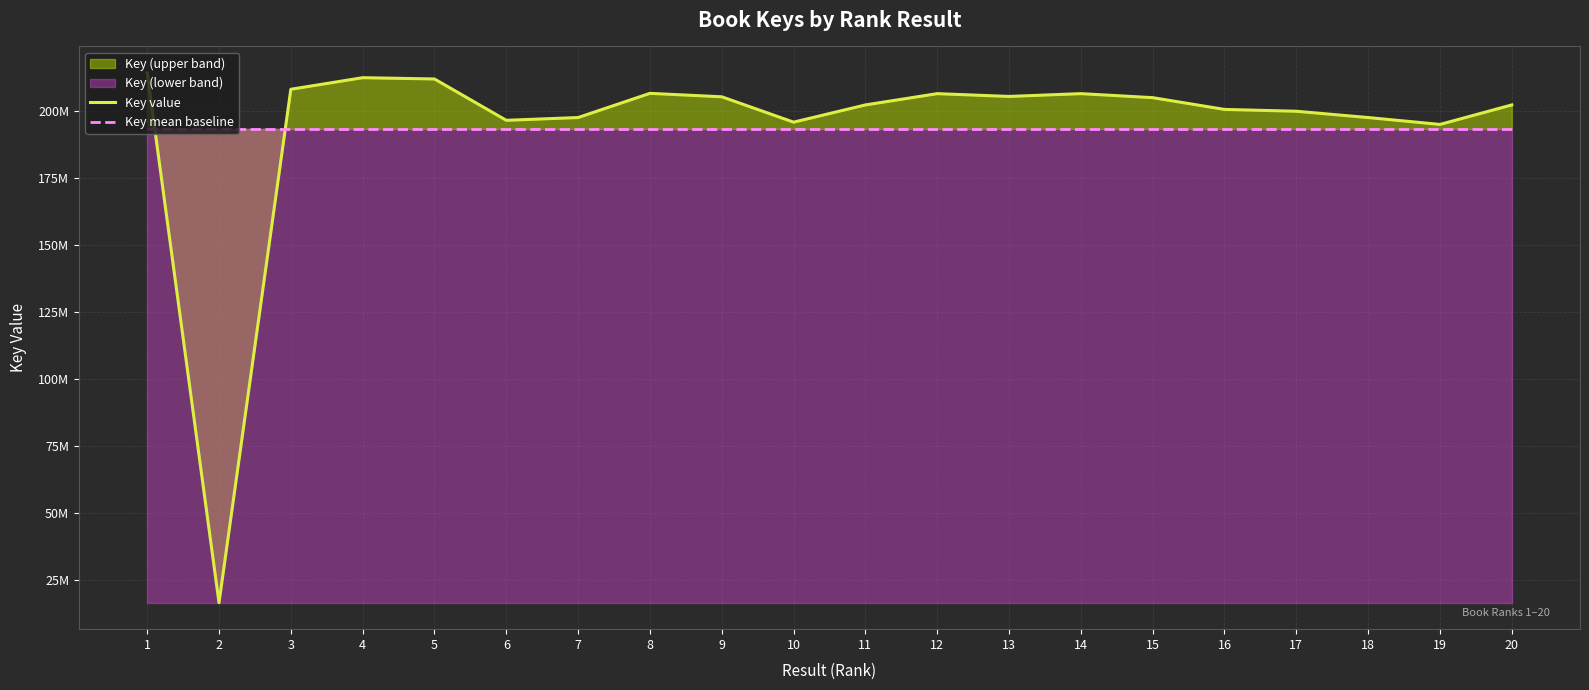

Reading left to right, list all the values displayed in this chart.

Key value: 214224416.0	16621485.0	208133573.0	212448387.0	211970136.0	196552743.0	197585241.0	206611209.0	205327818.0	195865413.0	202287625.0	206496393.0	205456148.0	206495493.0	205001999.0	200614032.0	199931145.0	197584953.0	195019722.0	202283374.0
Key mean baseline: 193353937.4	193353937.4	193353937.4	193353937.4	193353937.4	193353937.4	193353937.4	193353937.4	193353937.4	193353937.4	193353937.4	193353937.4	193353937.4	193353937.4	193353937.4	193353937.4	193353937.4	193353937.4	193353937.4	193353937.4